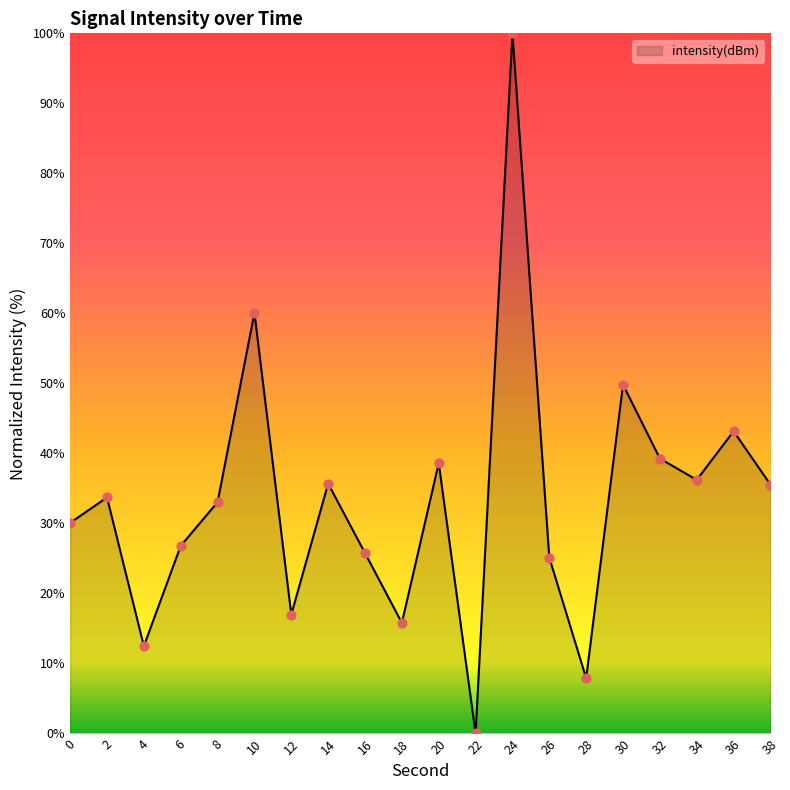

What is the change in value from 18 to 30?

+34.0